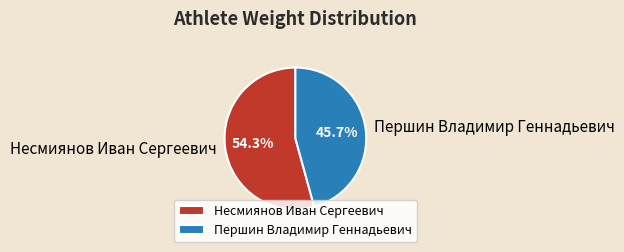

Between Першин Владимир Геннадьевич and Несмиянов Иван Сергеевич, which is larger?

Несмиянов Иван Сергеевич